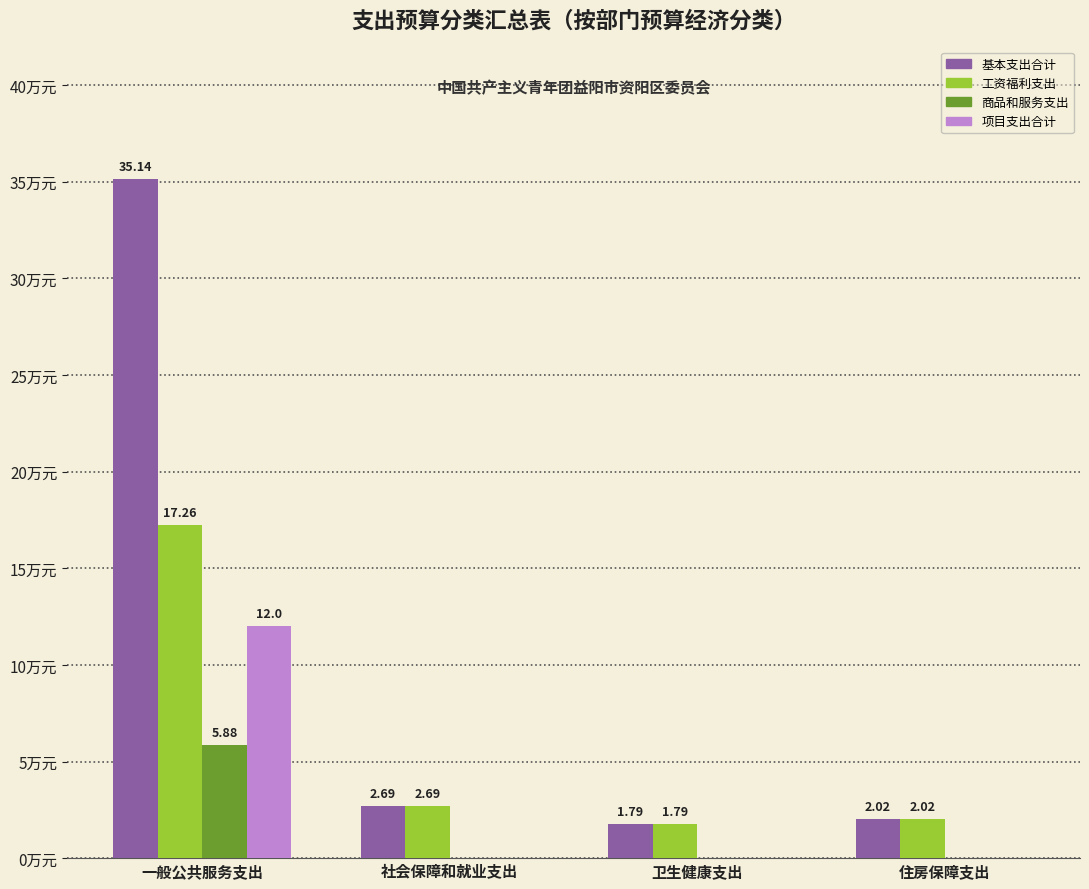

Between 一般公共服务支出 and 社会保障和就业支出, which series saw the biggest shift?

基本支出合计